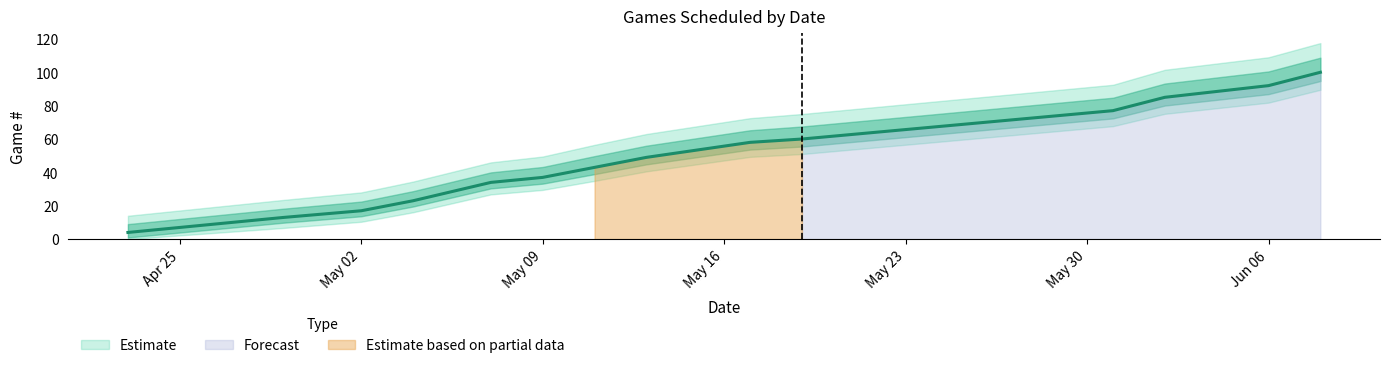

What is the greatest value displayed?

100